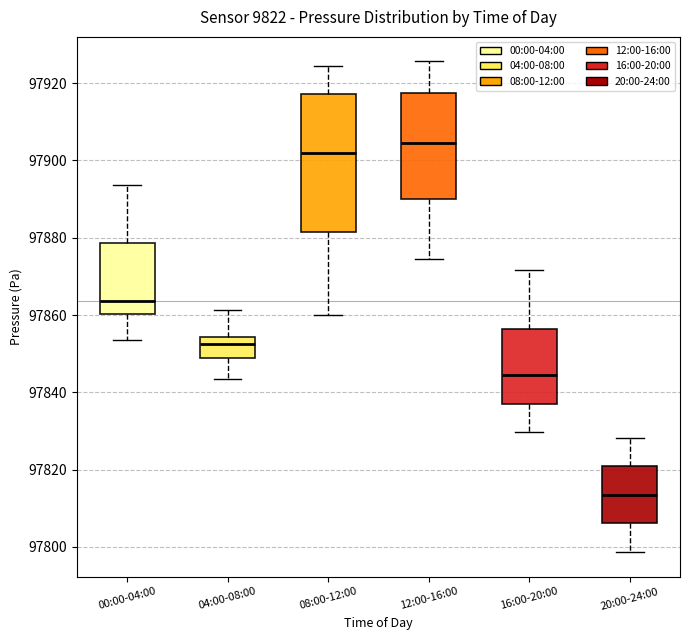

Reading left to right, transcribe this box plot: for each box, give where its median line is, the range the box spans, and where its two whiskers end, as read against the y-axis. The values are not printed on the chart, so give them approximately, as read against the axis.

00:00-04:00: median 97864, box 97860 to 97878, whiskers 97854 to 97894
04:00-08:00: median 97852, box 97848 to 97854, whiskers 97844 to 97862
08:00-12:00: median 97902, box 97882 to 97918, whiskers 97860 to 97924
12:00-16:00: median 97904, box 97890 to 97918, whiskers 97874 to 97926
16:00-20:00: median 97844, box 97836 to 97856, whiskers 97830 to 97872
20:00-24:00: median 97814, box 97806 to 97820, whiskers 97798 to 97828